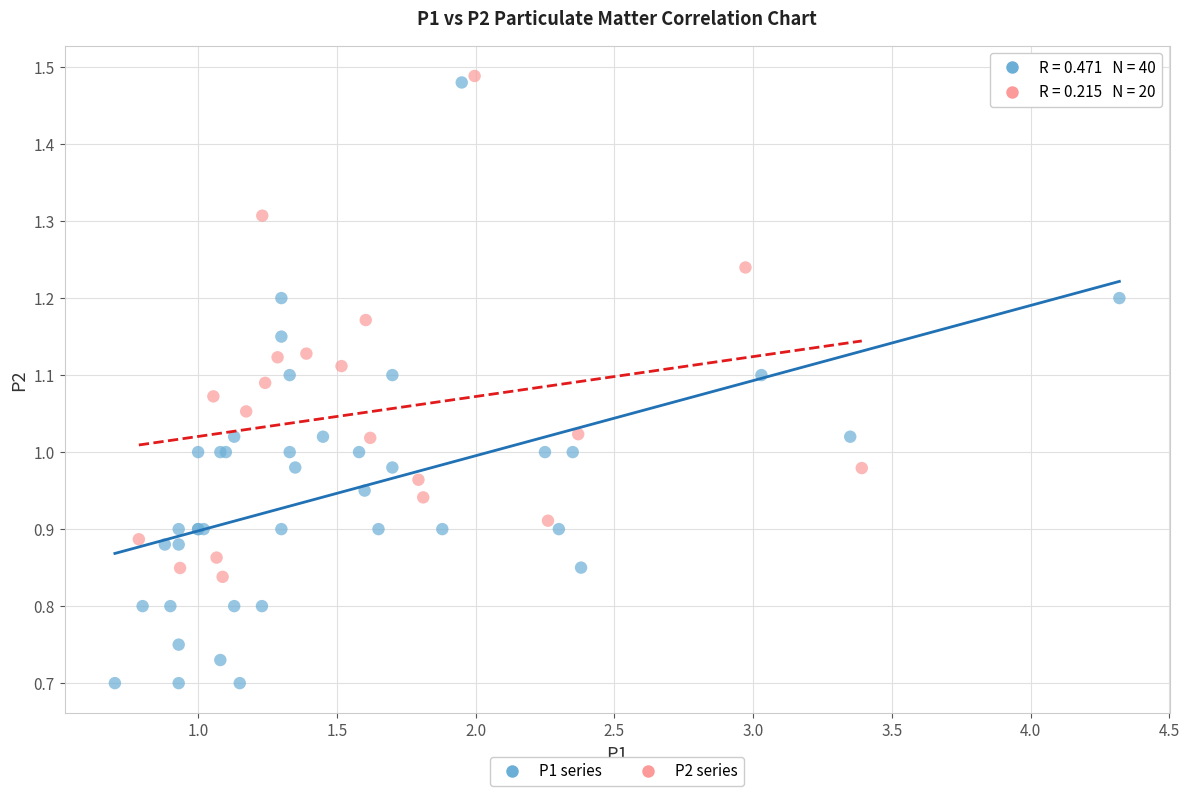

Which series has the widest spread of Y values?

P1 series